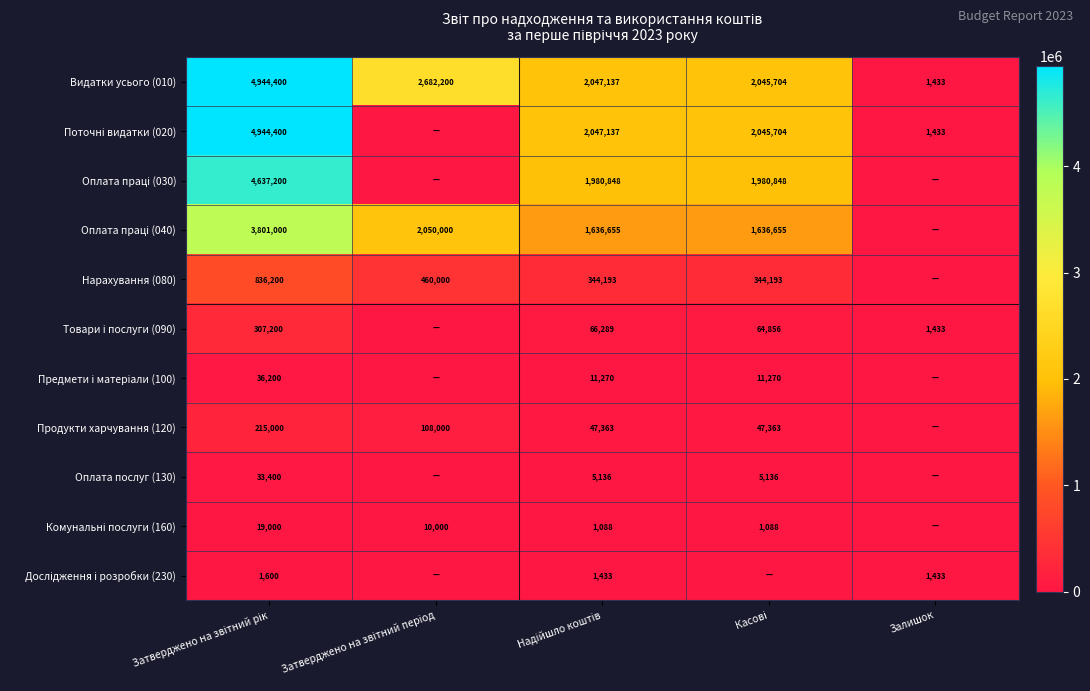

True or false: Видатки усього (010) has a value of 579.4 at Залишок.

False